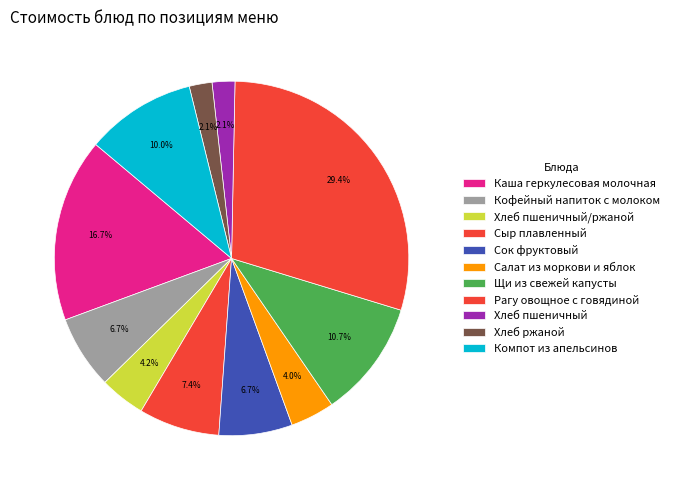

Count the number of slices in the pie.

11